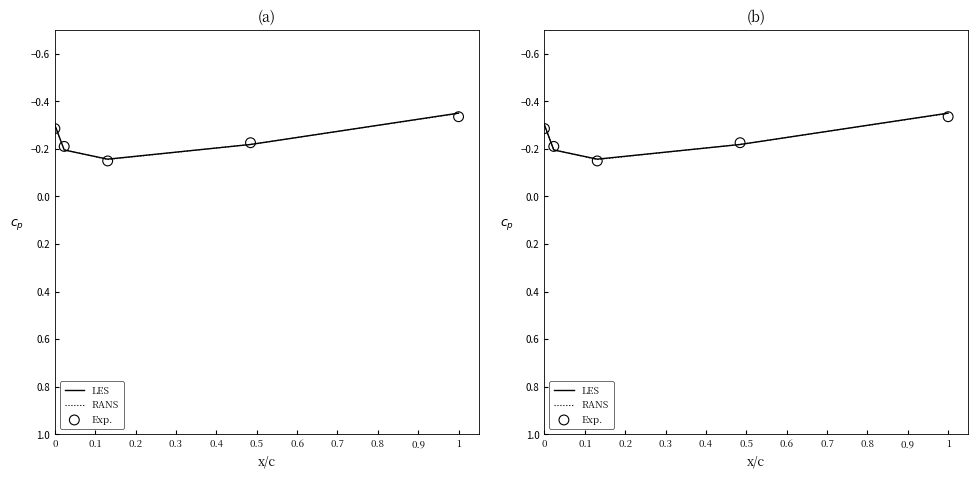

What is the total value across all series at 0?

-0.9